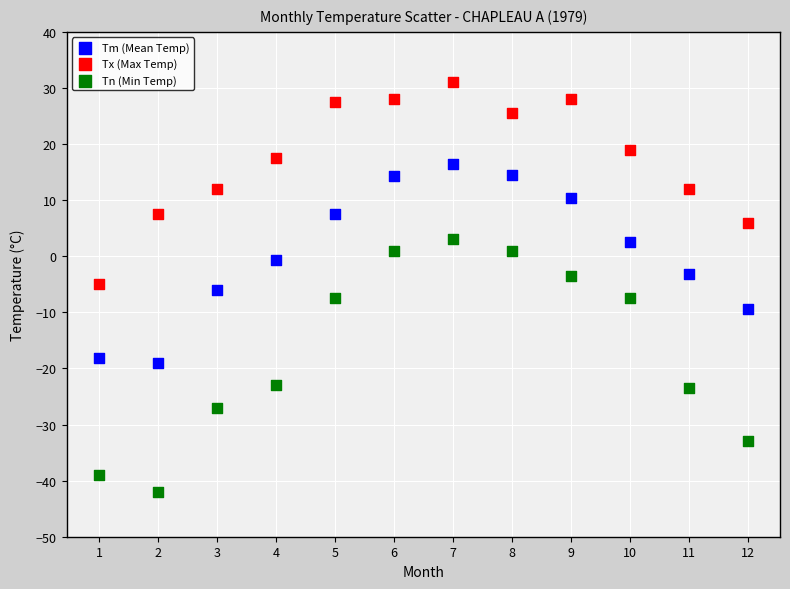

Which series reaches the maximum Y coordinate?

Tx (Max Temp)